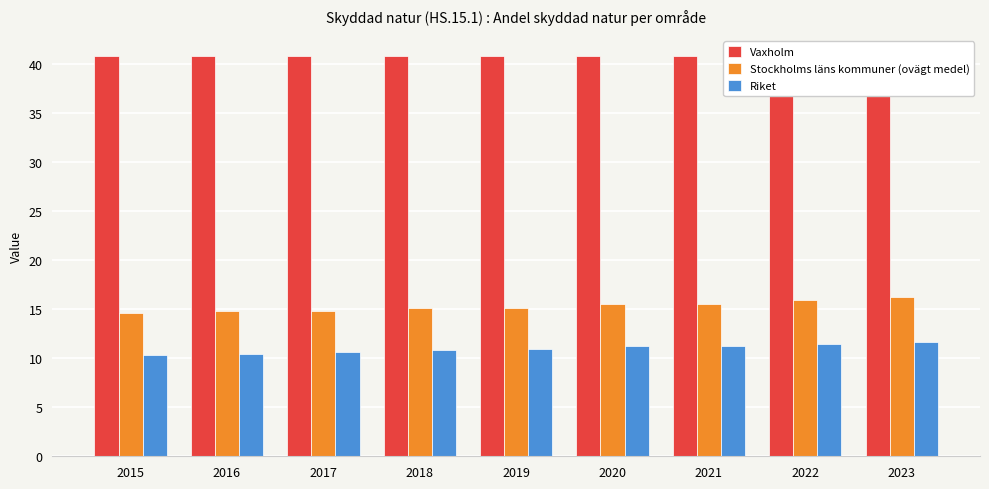

How many series are shown in this chart?

3